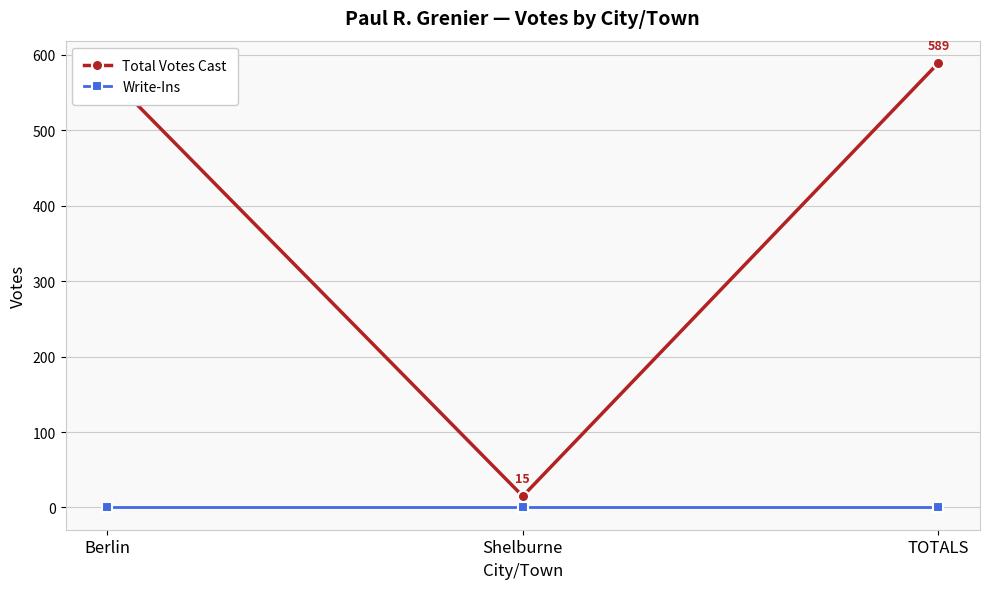

Is this an area chart (filled region under the line)?

No